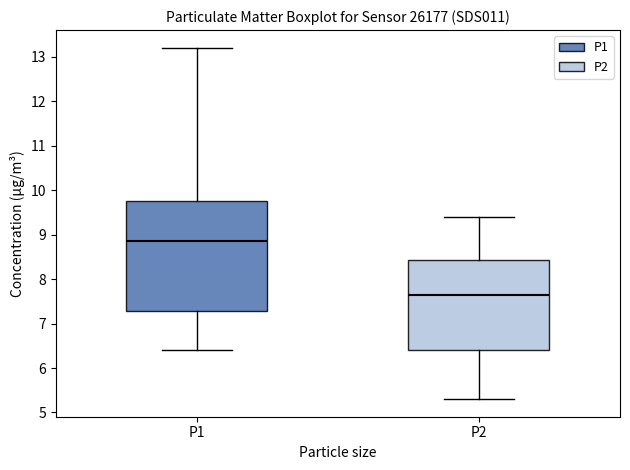

Which box has the highest median line?

P1